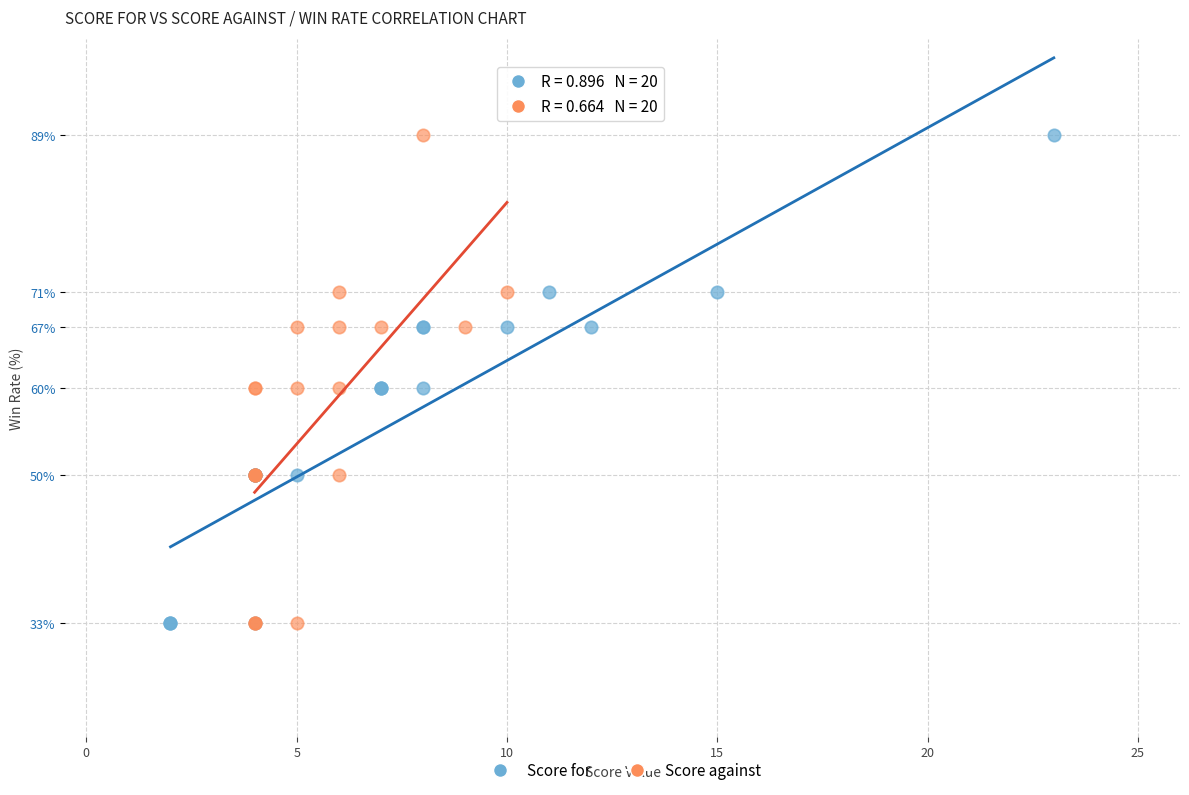

What are all the series names shown in the legend?

Score for, Score against